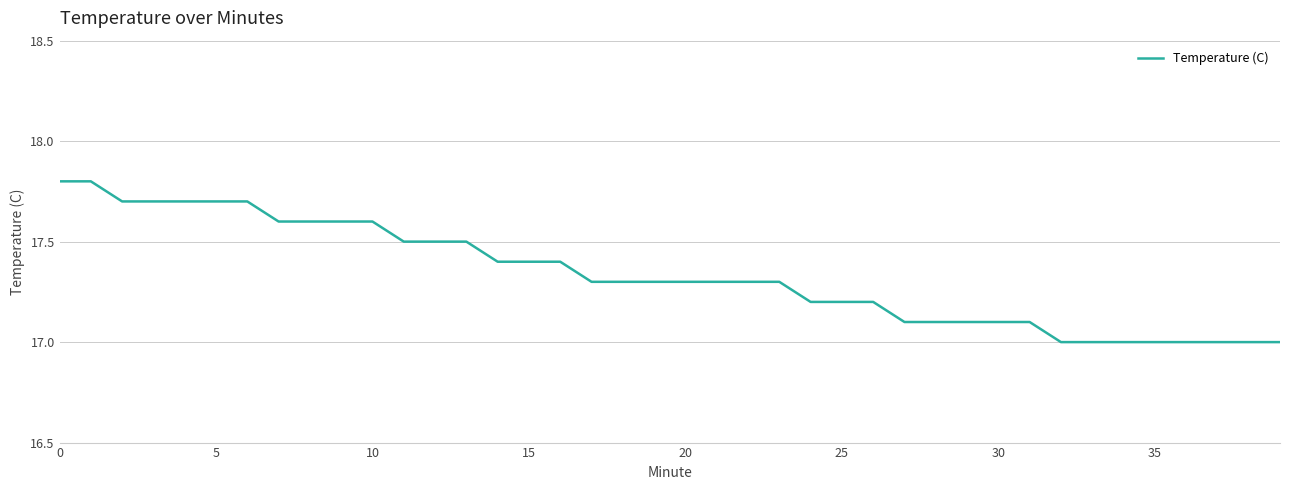

What is the smallest value displayed?

17.0